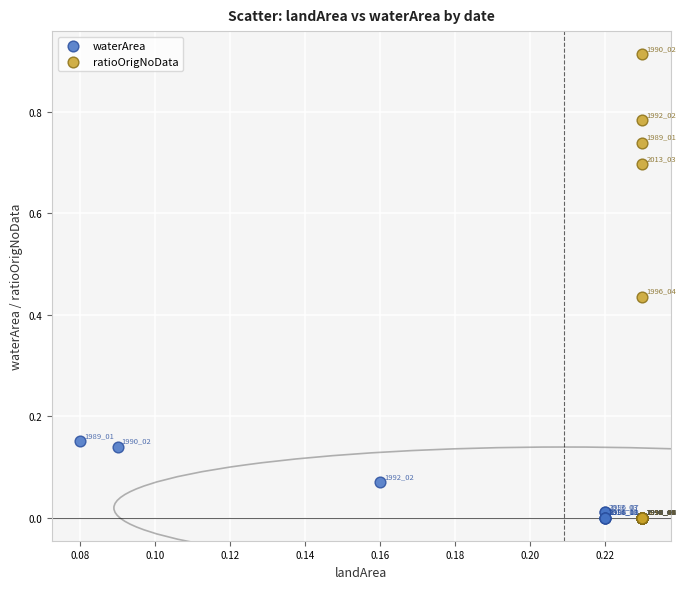

Which series has the widest spread of Y values?

ratioOrigNoData